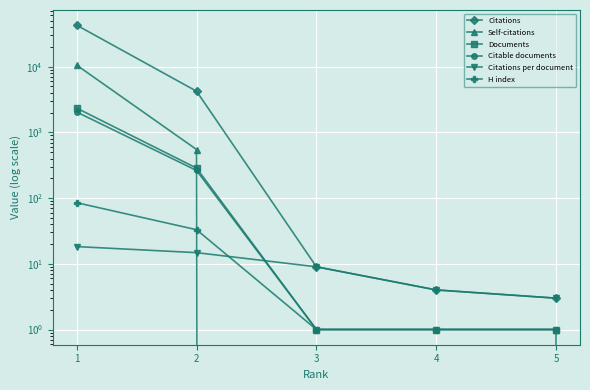

What is the average value of the Documents series?

525.0